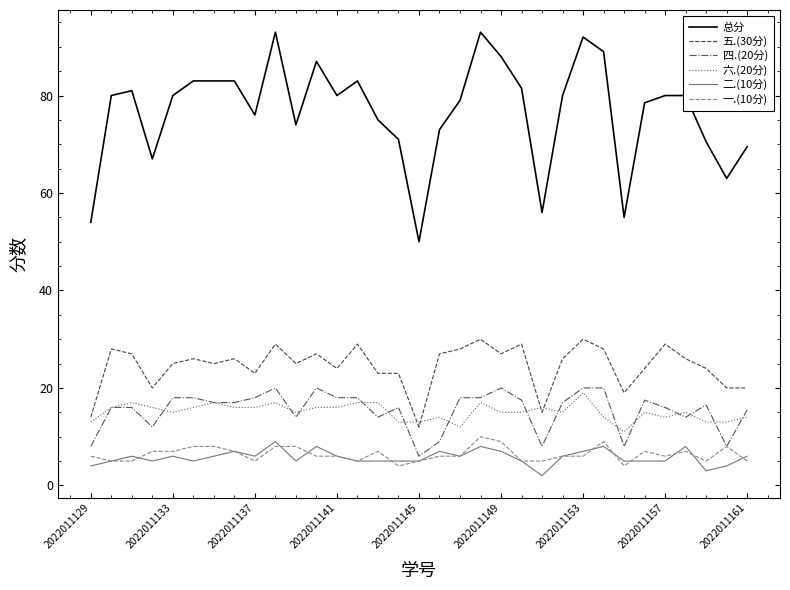

True or false: 六.(20分) and 一.(10分) intersect in this chart.

False